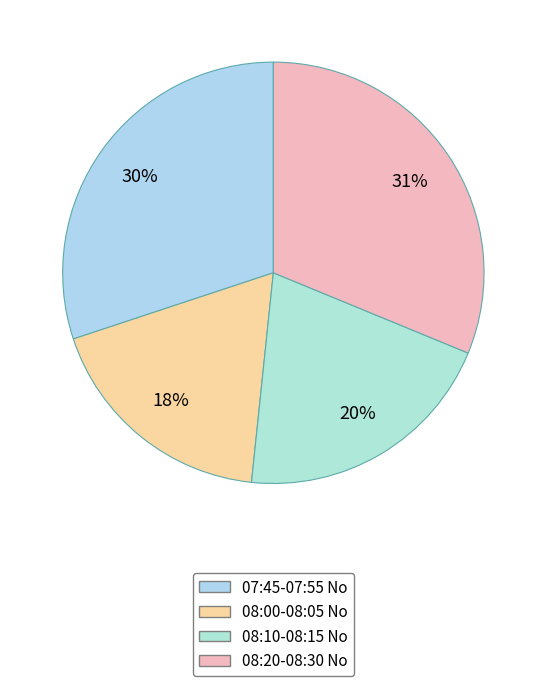

Does any single category account for the majority?

No